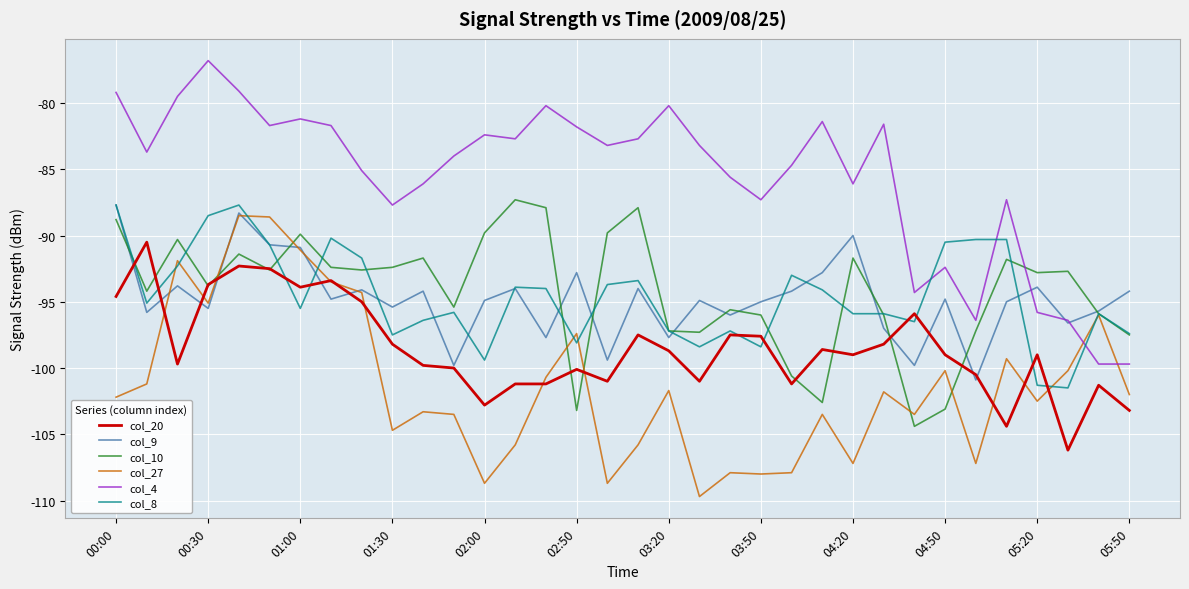

True or false: col_20 and col_4 cross at least once.

False